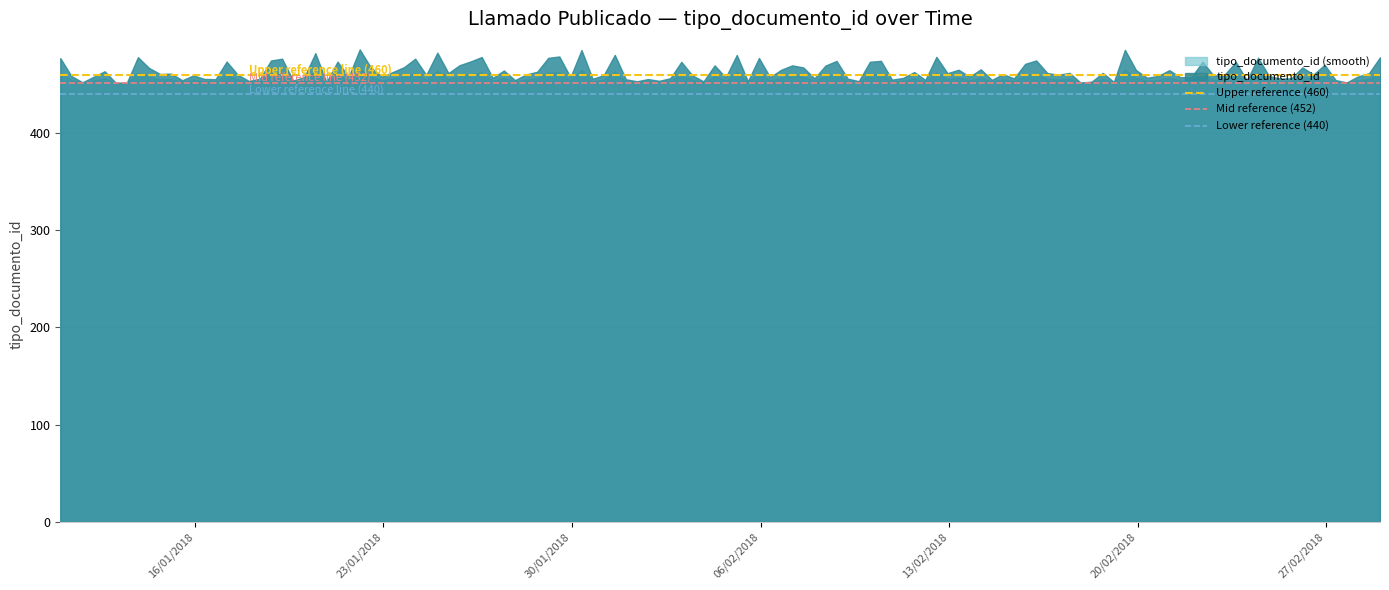

What is the minimum value shown in the chart?

452.0